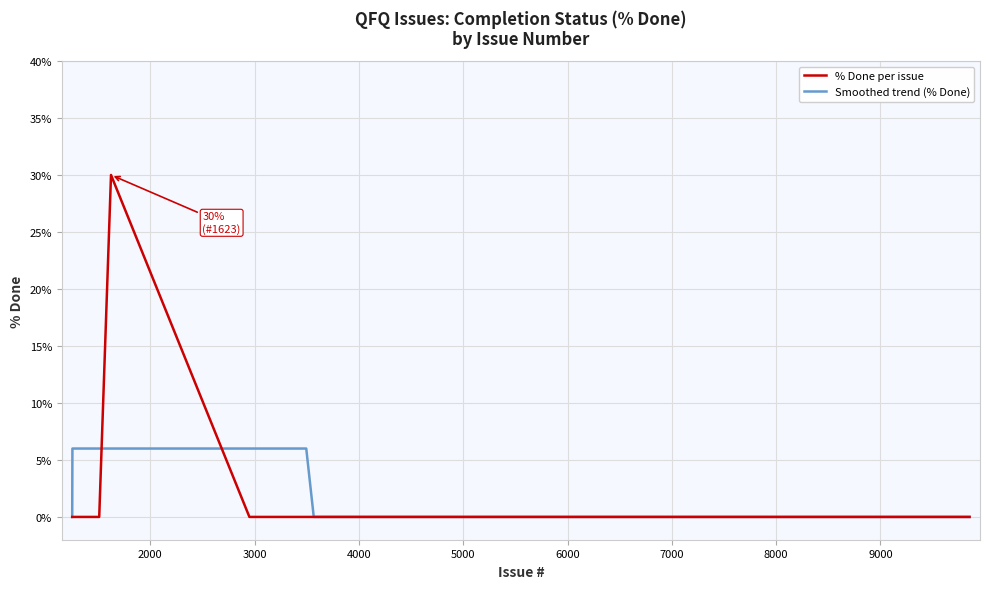

Rank the series by their maximum value, from lowest to highest.

Smoothed trend (% Done), % Done per issue